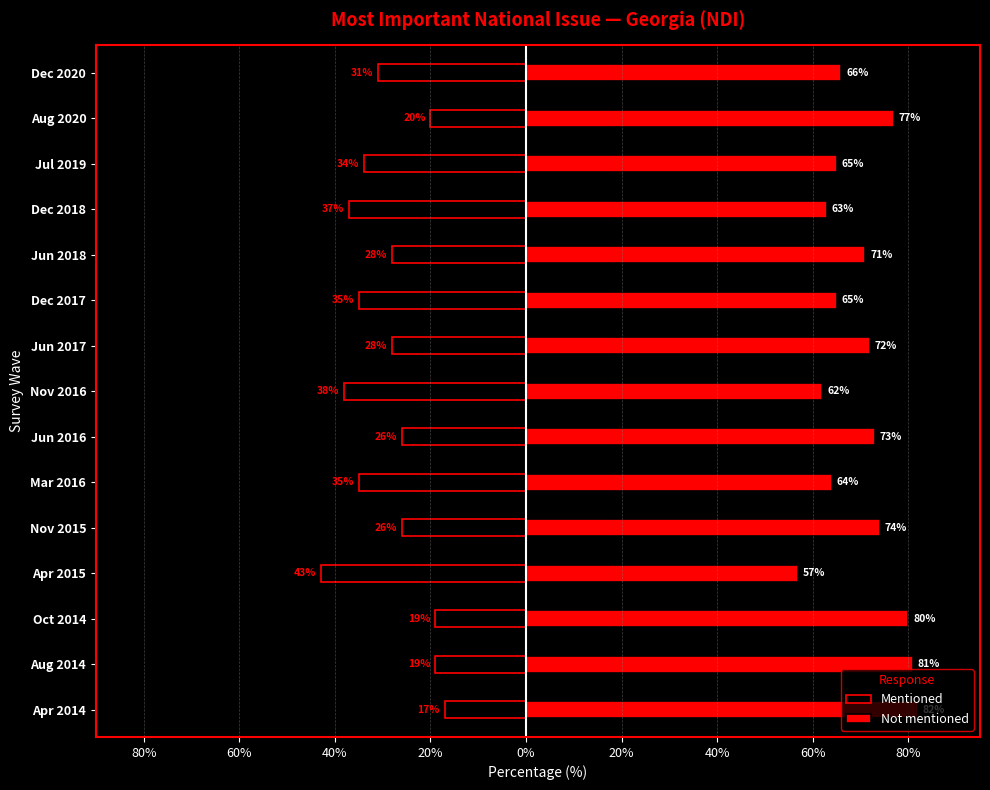

List the series in order of their peak value, highest first.

Not mentioned, Mentioned